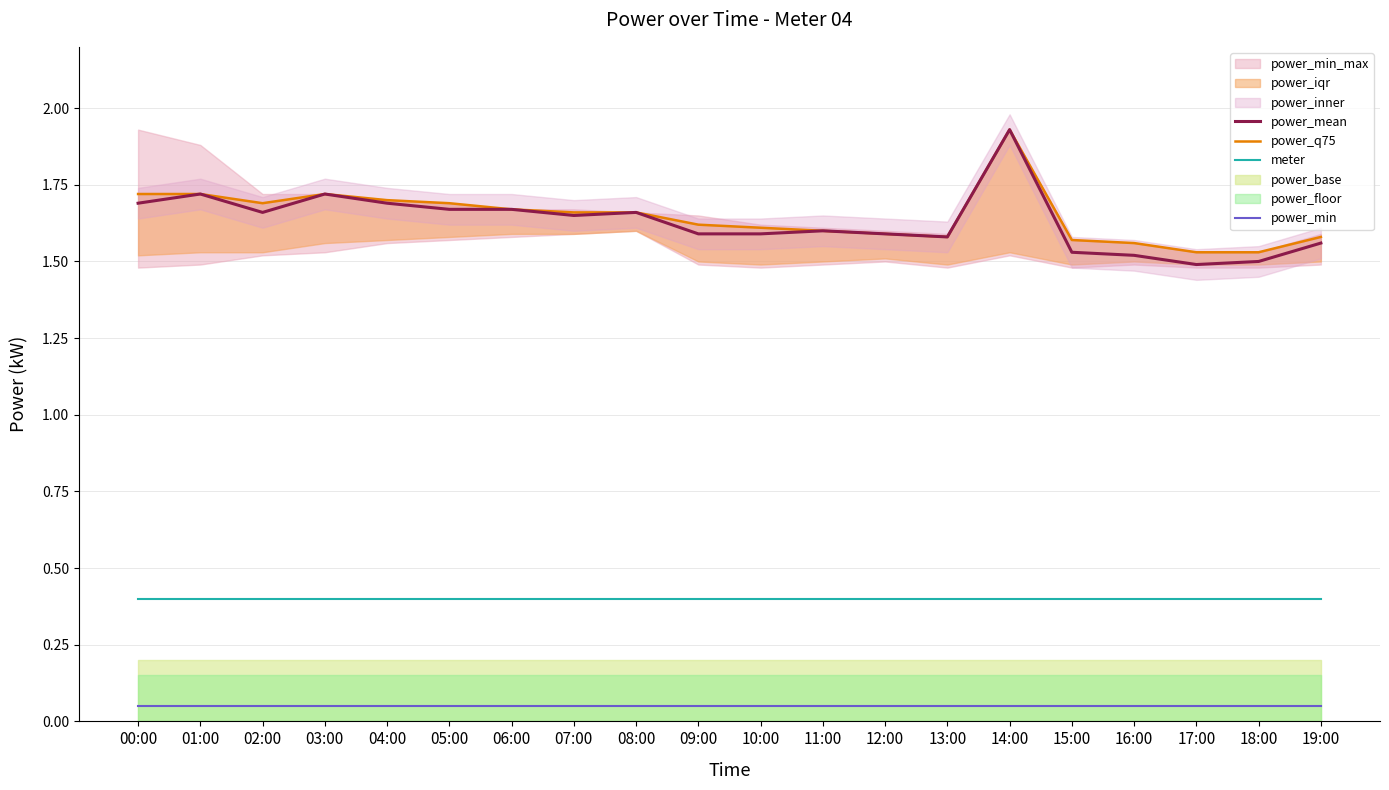

True or false: power_mean and power_min cross at least once.

False